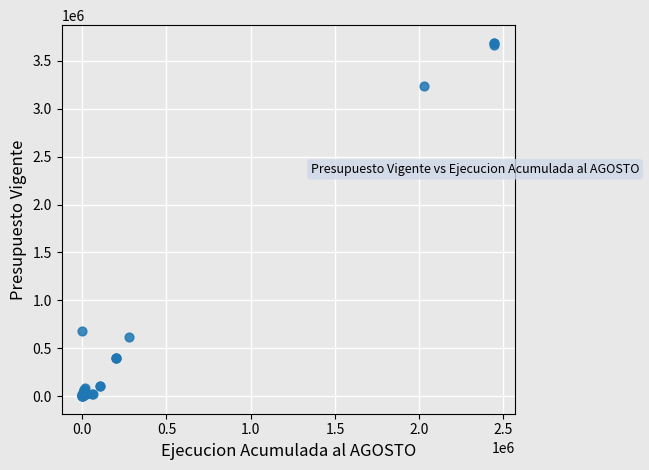

What Y value in the scatter plot is closest to 1844154?

682545